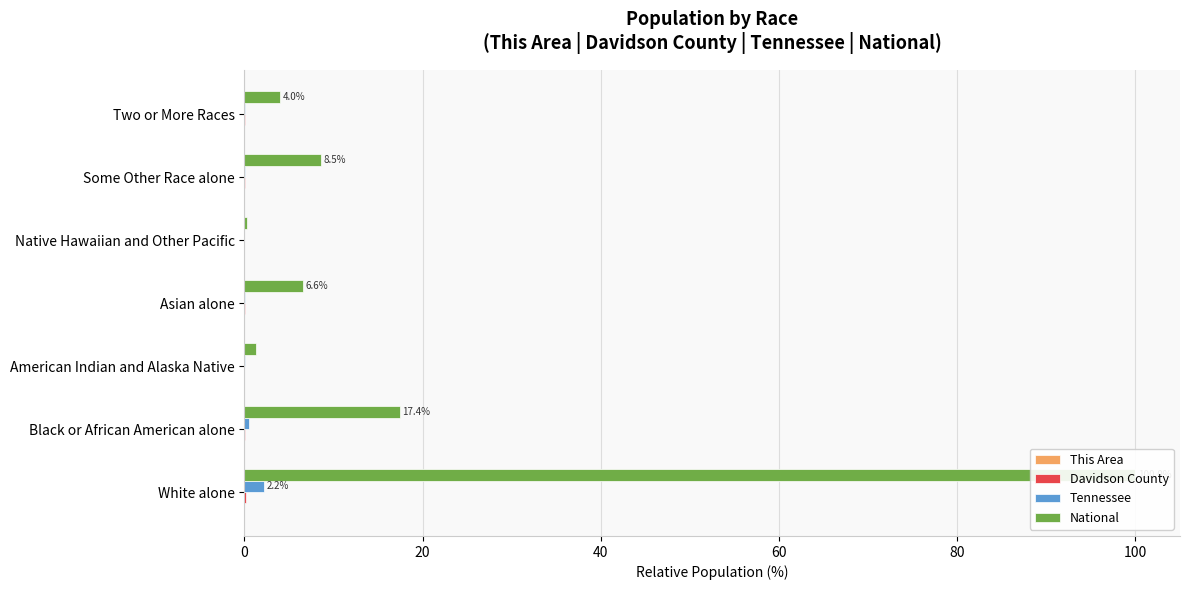

At Native Hawaiian and Other Pacific, list the series in order from largest to smallest.

National, Tennessee, Davidson County, This Area